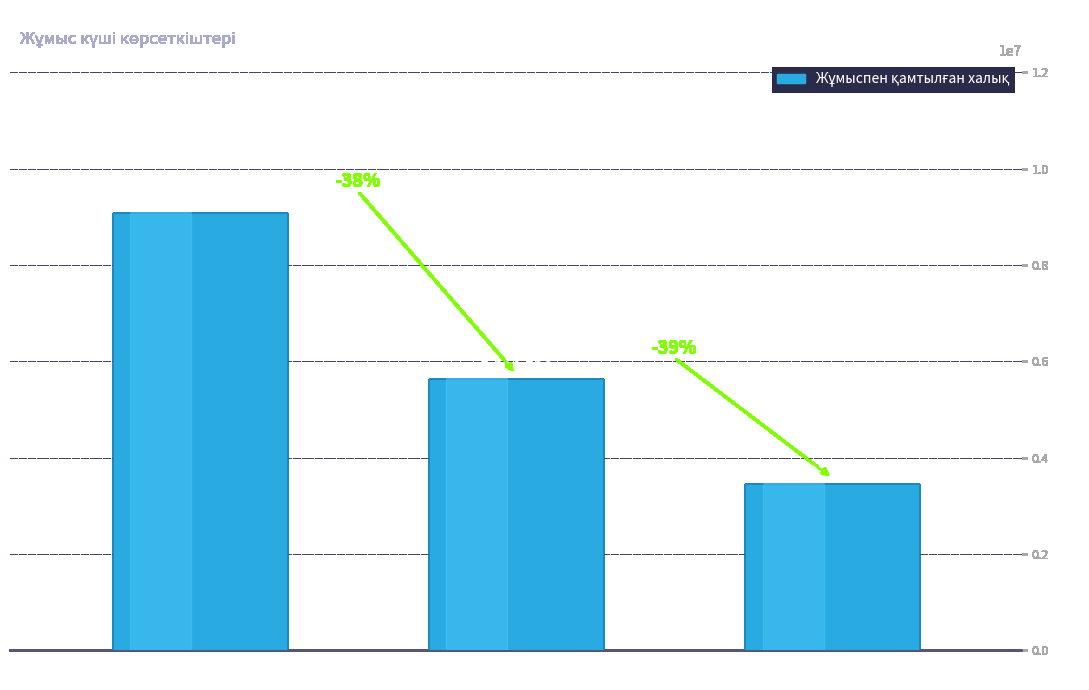

How many values are between 3457394 and 9081920?

3